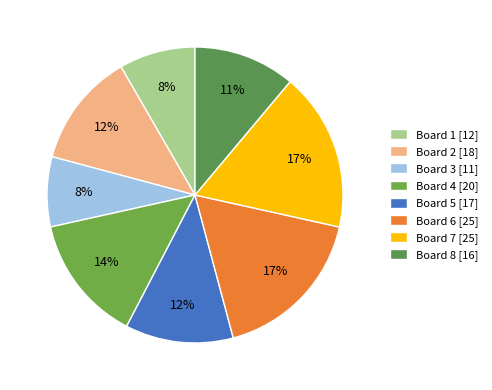

To the nearest percent, what percentage of the pie is Board 4?

14%